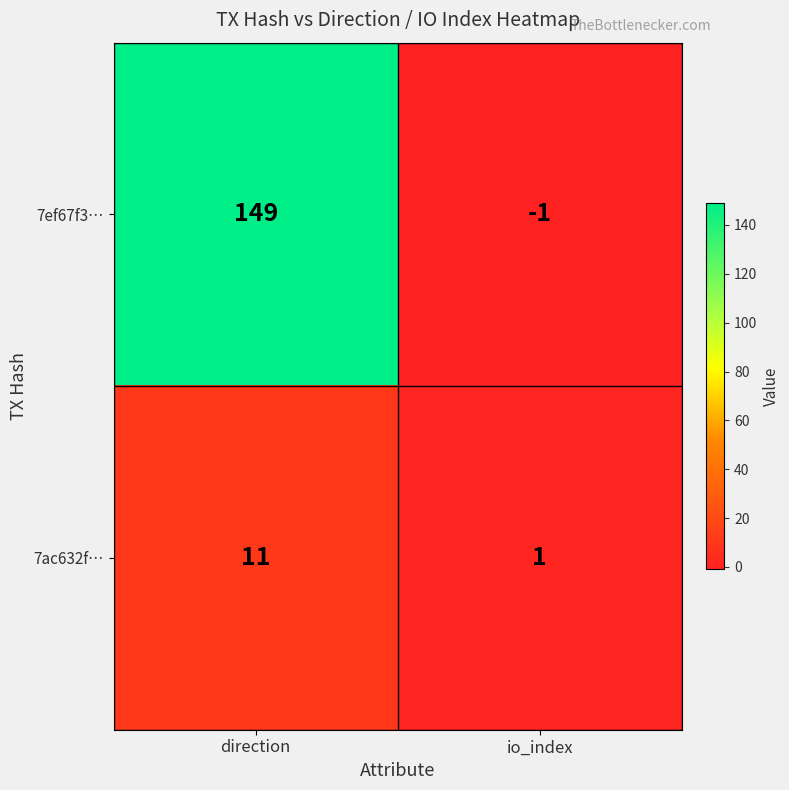

What is the approximate value of 7ac632f… at direction?

11